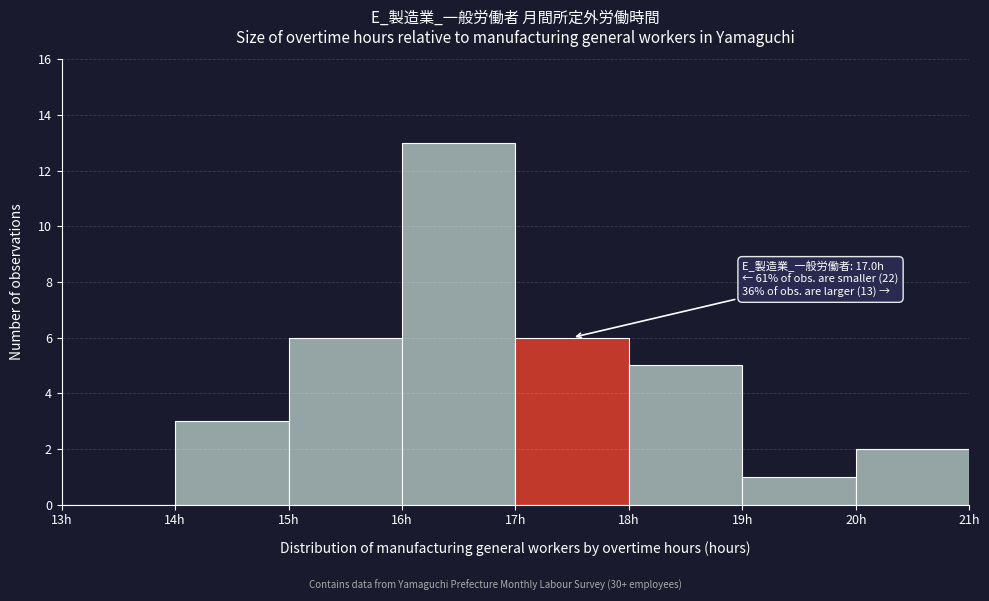

Over which range of the x-axis is the bar tallest?

16 to 17